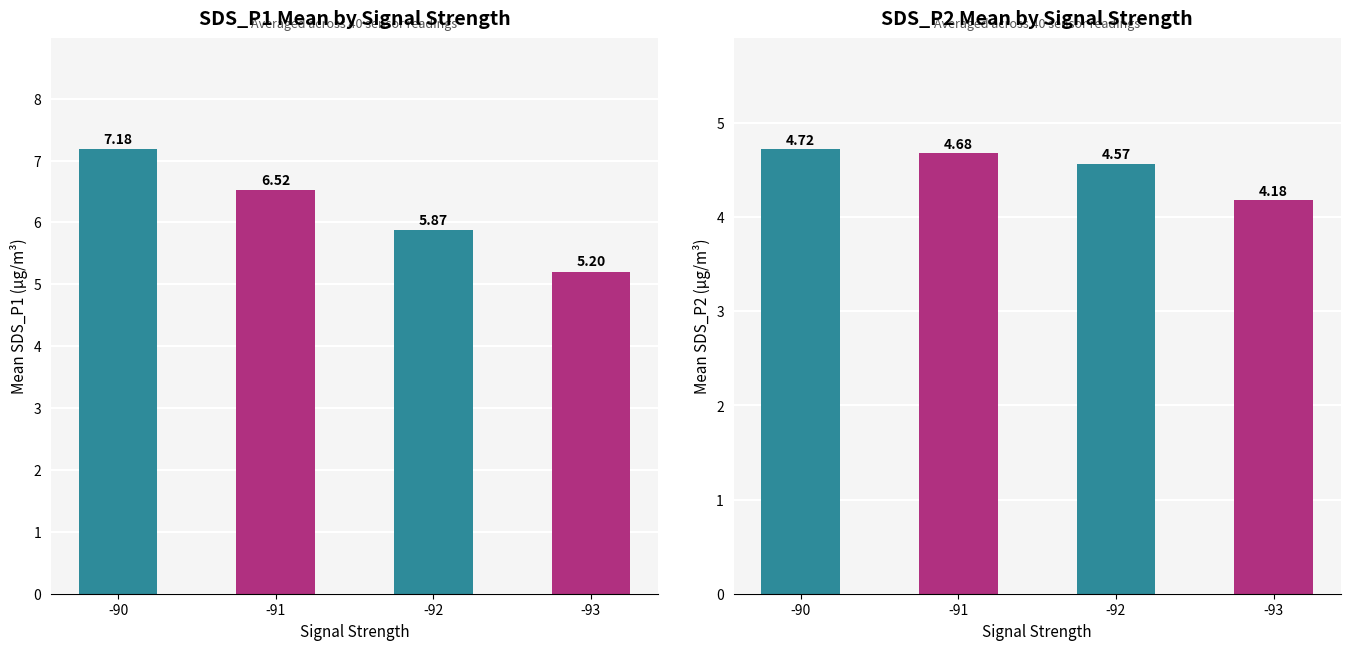

Which category has the highest value in the SDS_P1 series?

-90